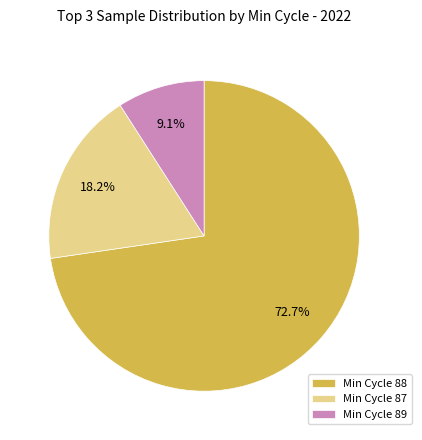

What is the ratio of the value at Min Cycle 87 to the value at Min Cycle 88?

0.3